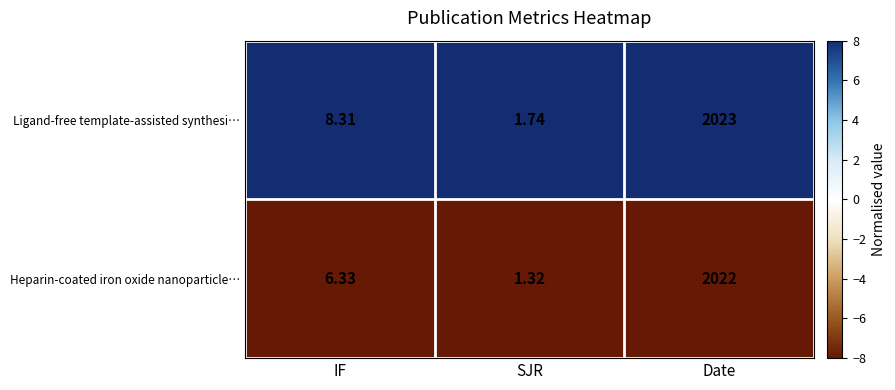

Which category has the highest value in the Ligand-free template-assisted synthesi… series?

Date